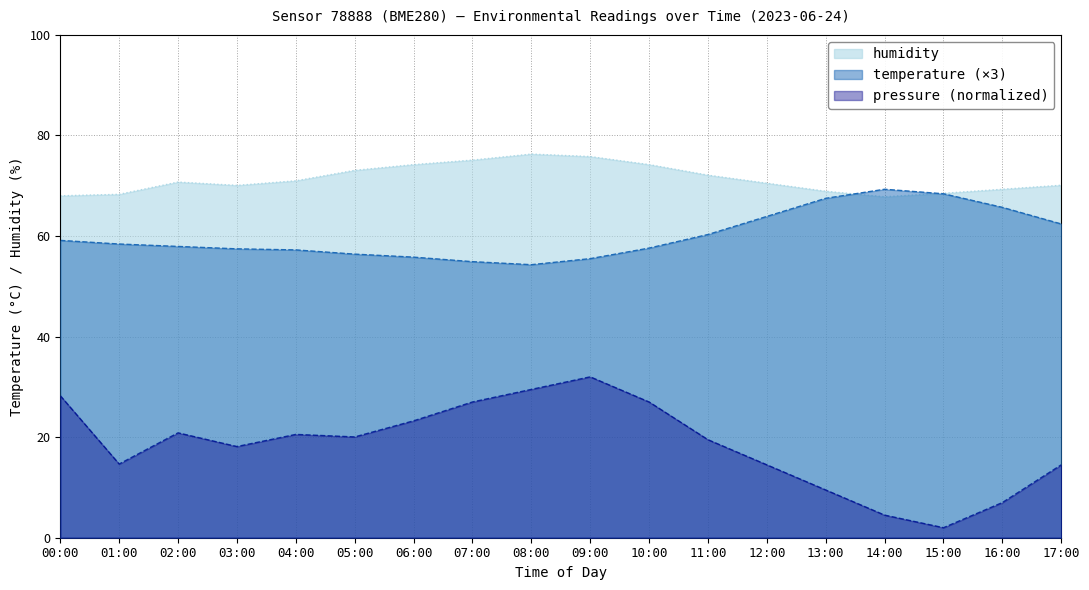

Where is humidity nearest to the value 72?

11:00